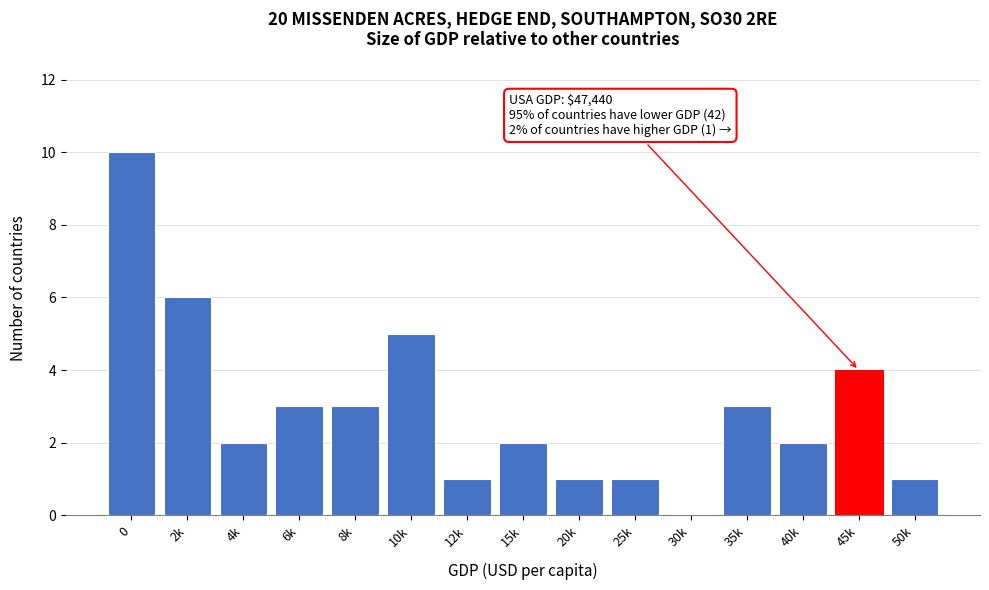

Reading left to right, list all the values displayed in this chart.

0=10	2k=6	4k=2	6k=3	8k=3	10k=5	12k=1	15k=2	20k=1	25k=1	30k=0	35k=3	40k=2	45k=4	50k=1